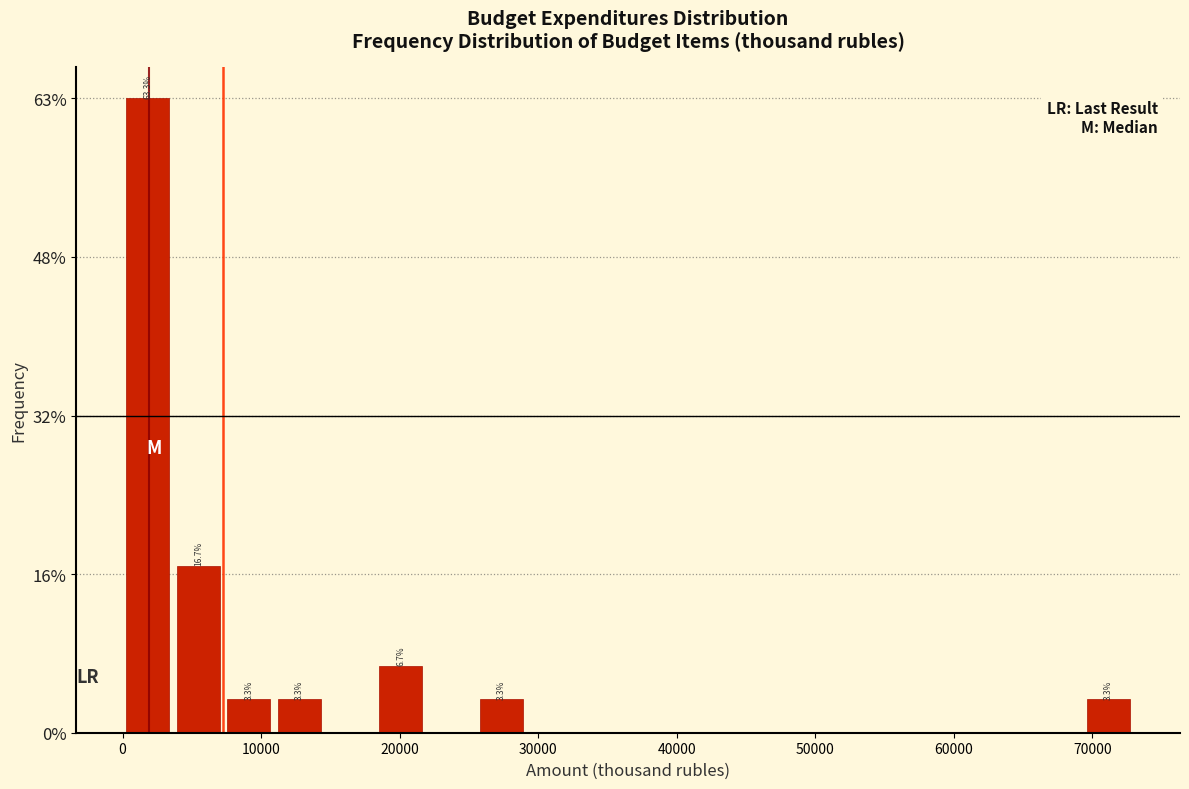

Read against the x-axis, roughly where is the centre of the tallest bar?

2000